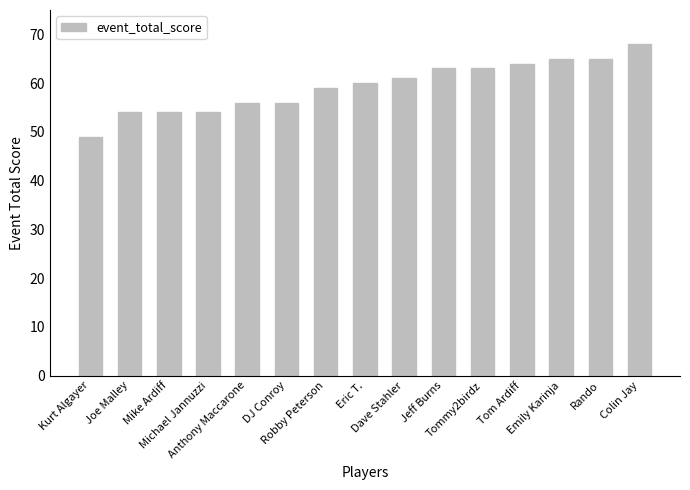

What is the sum of the values at Tommy2birdz and Rando?

128